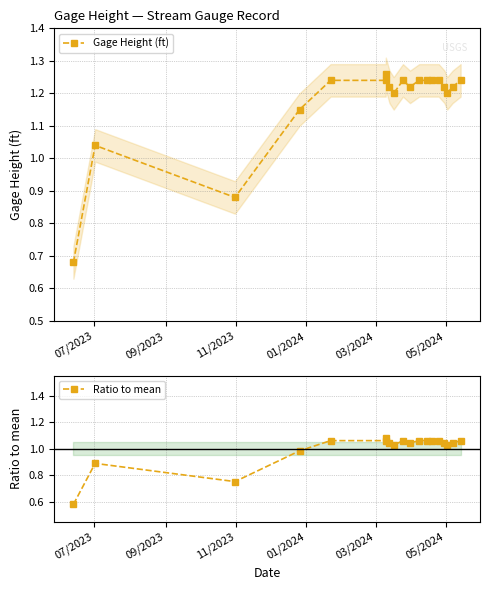

What are all the series names shown in the legend?

Gage Height (ft), Ratio to mean